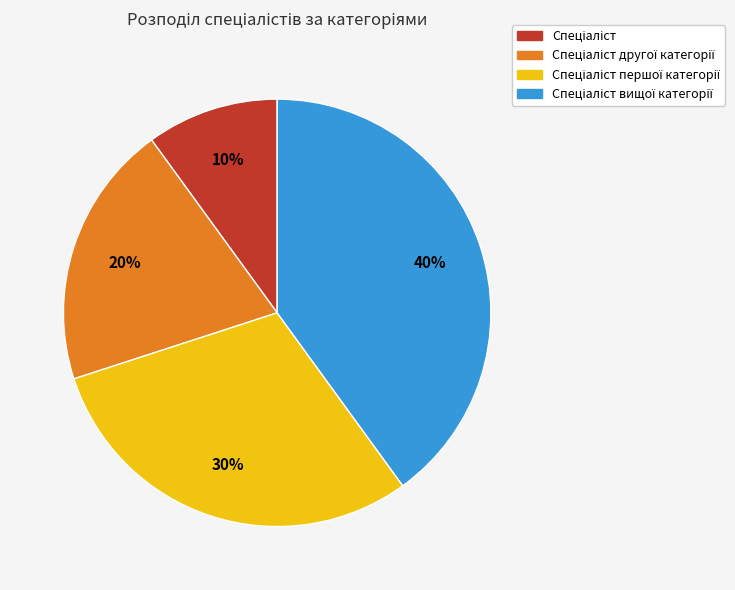

Is there any slice that represents more than half of the pie?

No